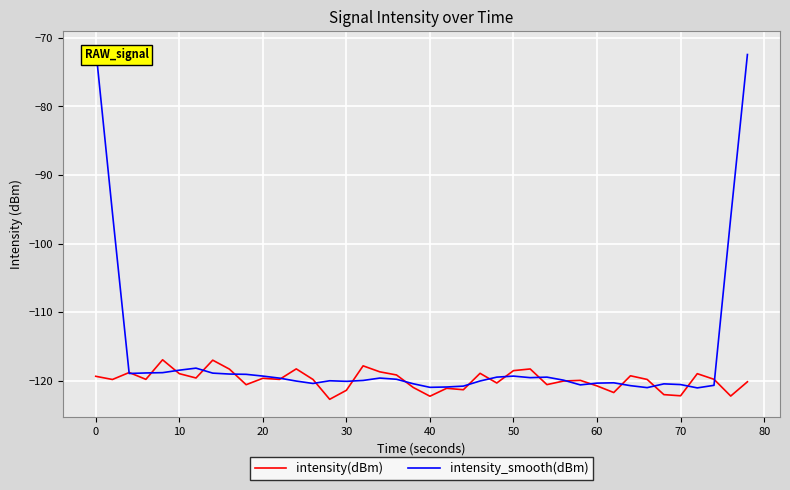

Is it true that intensity(dBm) equals -119.3 at 0?

True